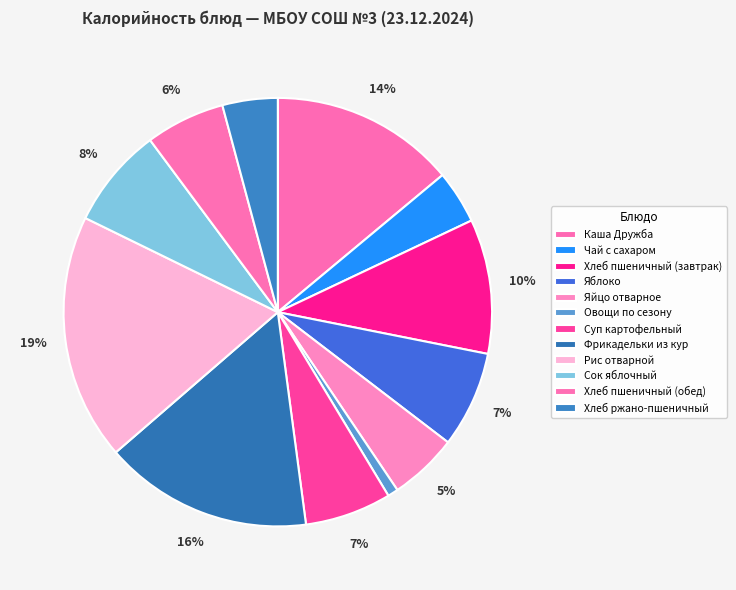

Do Суп картофельный and Хлеб пшеничный (обед) together represent more than half of the pie?

No